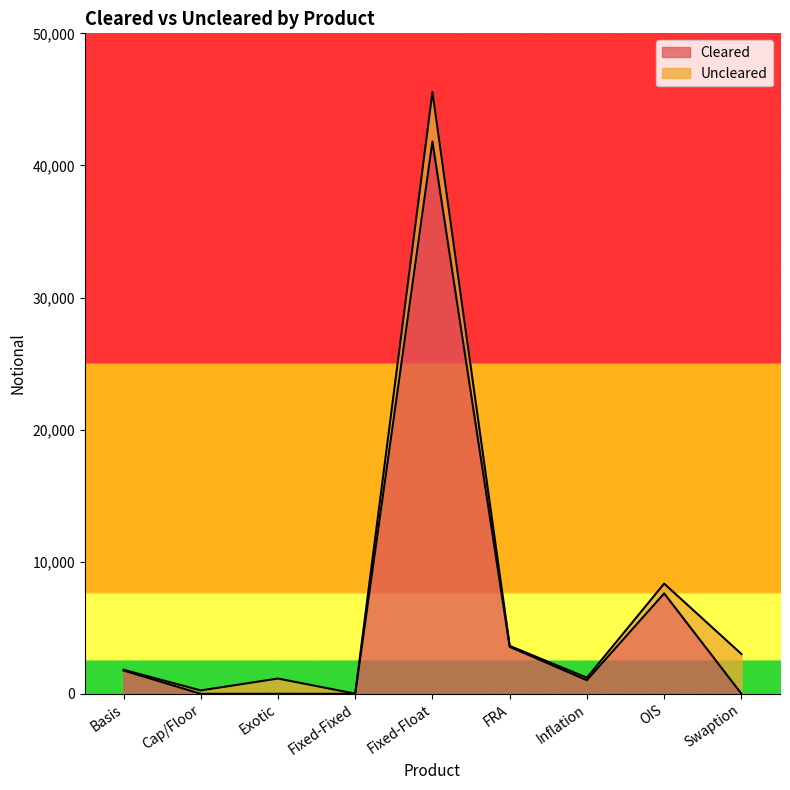

What is the difference between the values at FRA and Inflation?

2530